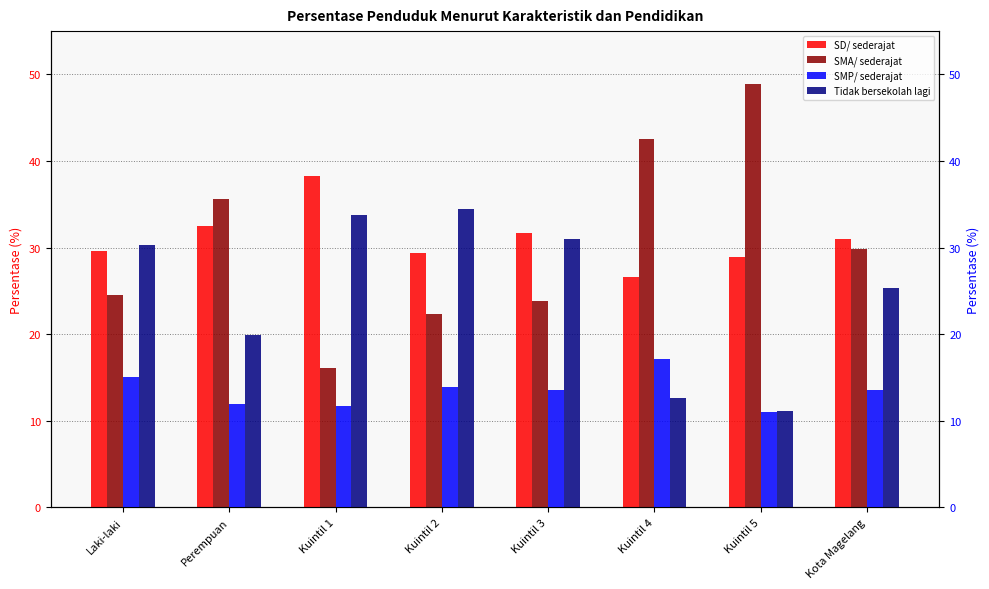

Between Kuintil 1 and Kuintil 5, which is larger?

Kuintil 1